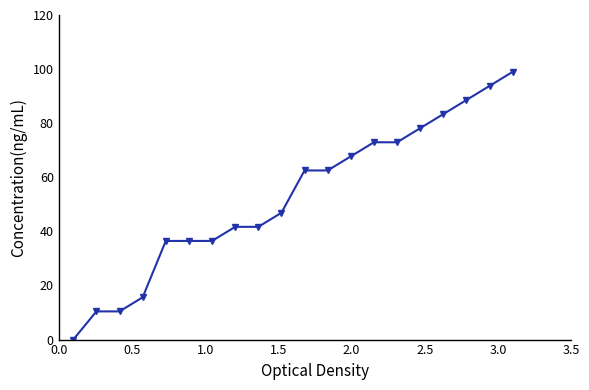

What is the difference between the second highest and minimum values?

93.8